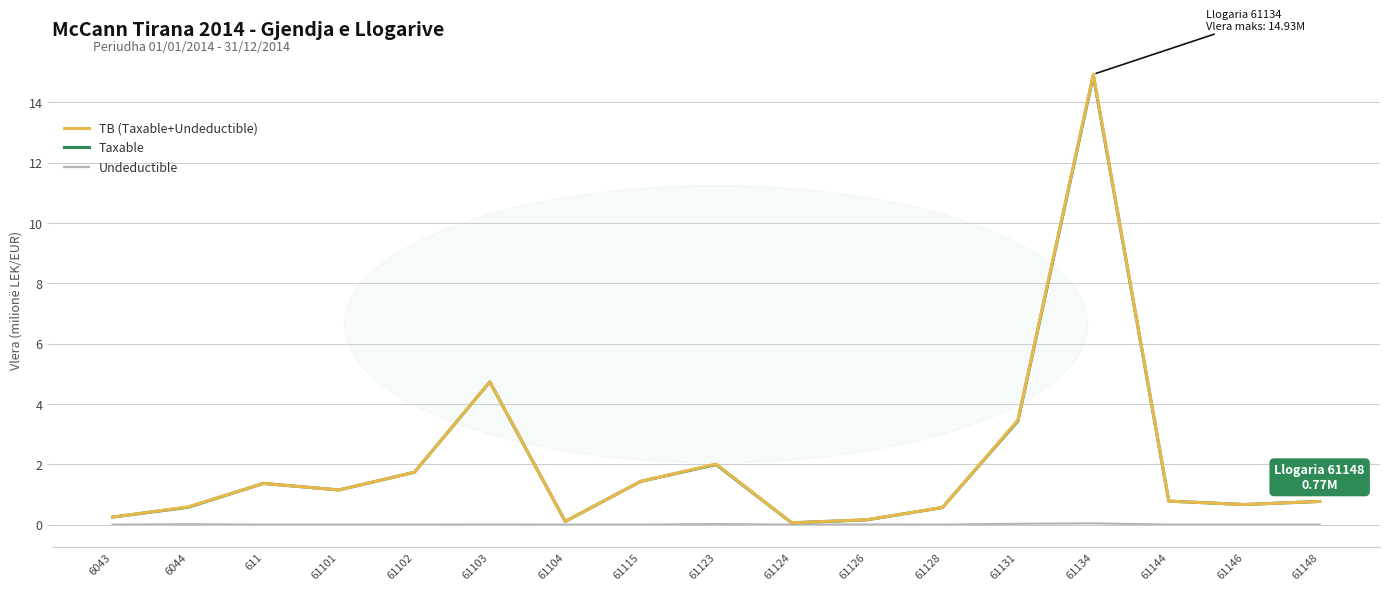

What position from the right is 611?

15